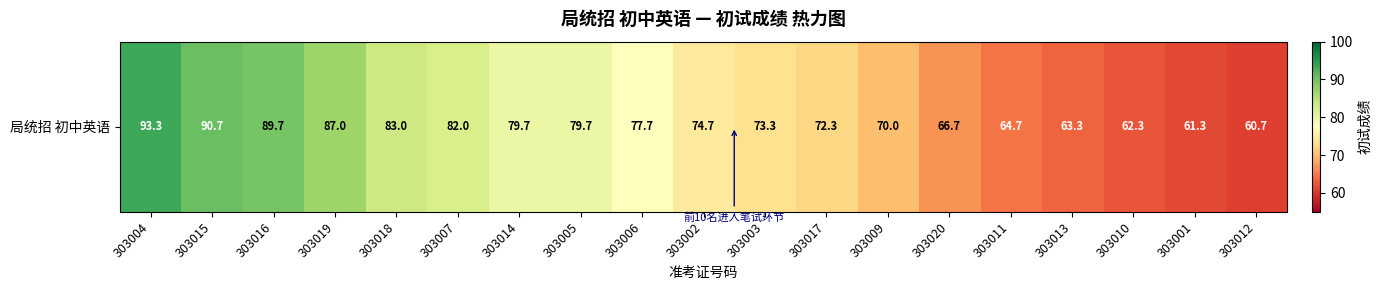

What is the minimum value shown in the chart?

60.7